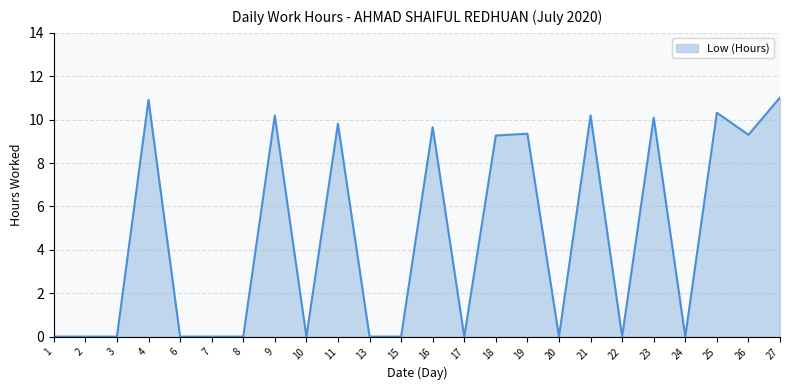

How many lines are shown in the chart?

1